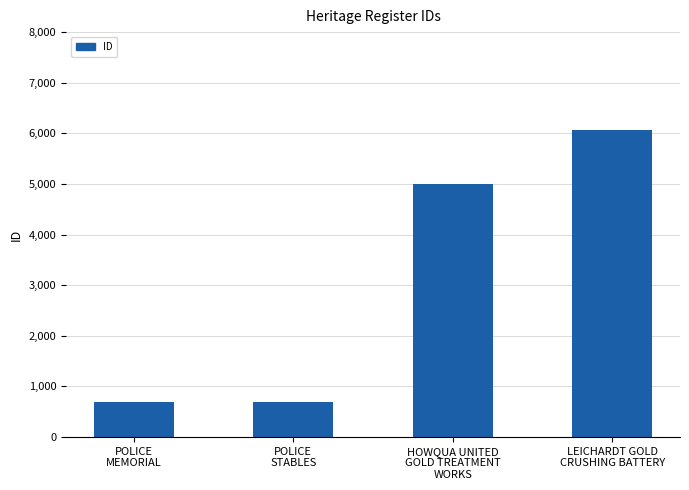

Which category has the highest value across all series?

LEICHARDT GOLD
CRUSHING BATTERY